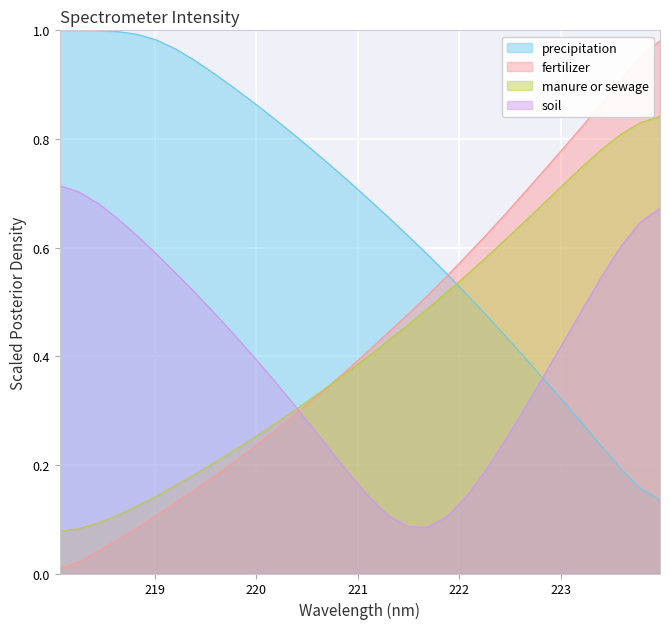

How many times do x and y cross each other?

1